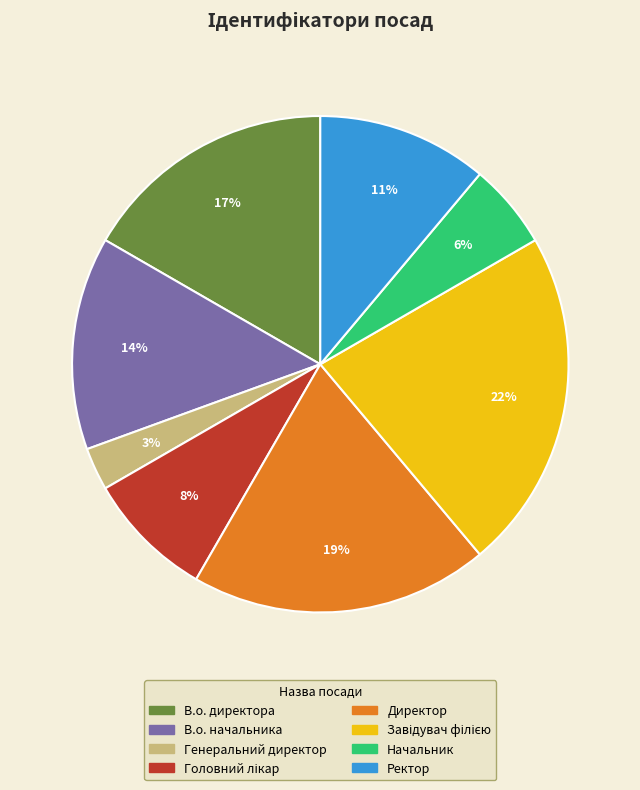

What is the smallest slice in the pie chart?

Генеральний директор